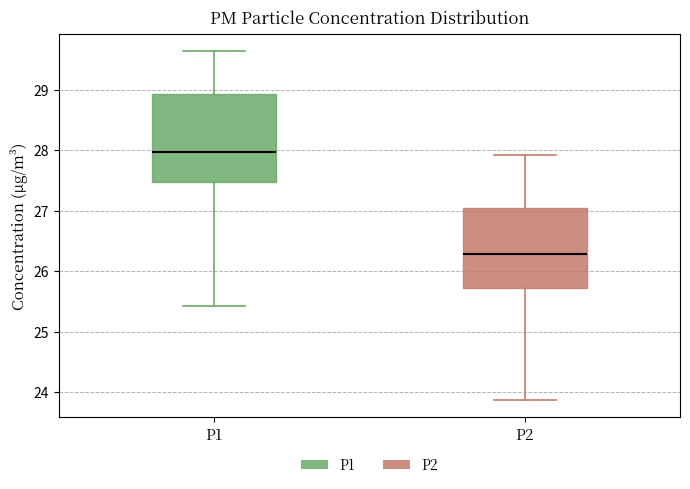

Reading left to right, transcribe this box plot: for each box, give where its median line is, the range the box spans, and where its two whiskers end, as read against the y-axis. The values are not printed on the chart, so give them approximately, as read against the axis.

P1: median 28.0, box 27.5 to 28.9, whiskers 25.4 to 29.6
P2: median 26.3, box 25.7 to 27.1, whiskers 23.9 to 27.9